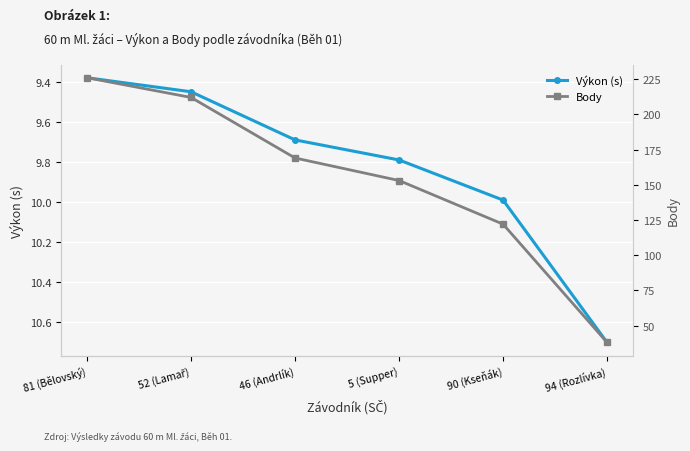

Read the Výkon (s) value at 5 (Supper).

9.8